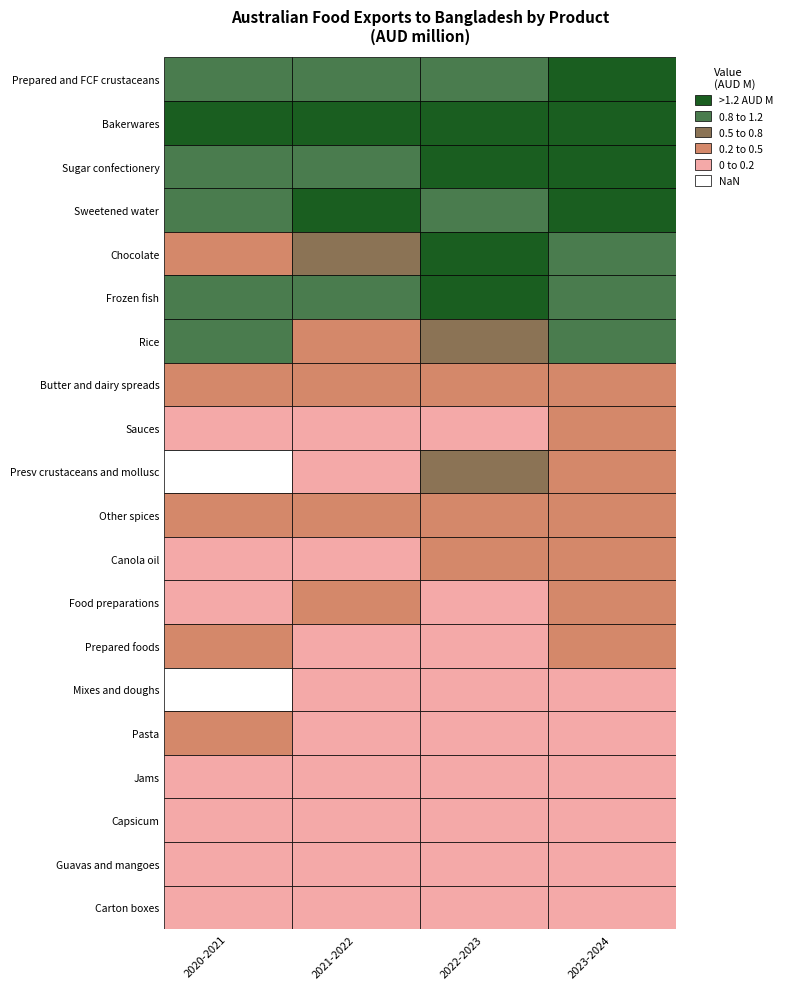

Between 1 and 2, which series saw the biggest shift?

Chocolate